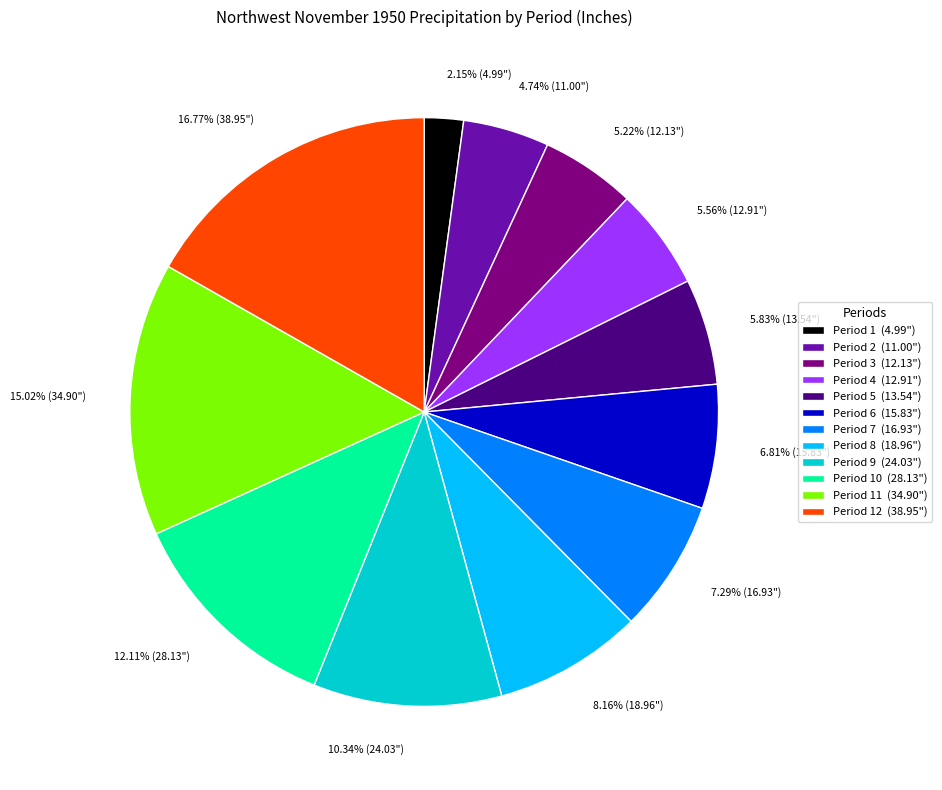

Do Period 4 (12.91") and Period 7 (16.93") together represent more than half of the pie?

No